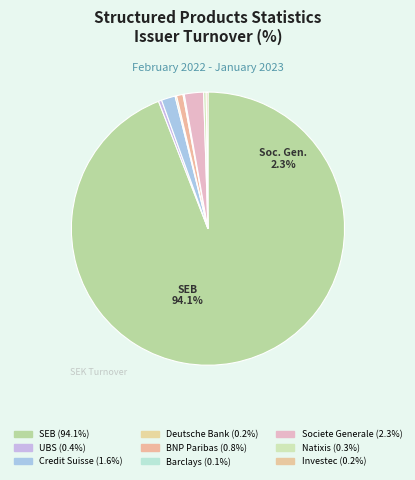

Is SEB the majority of the pie?

Yes